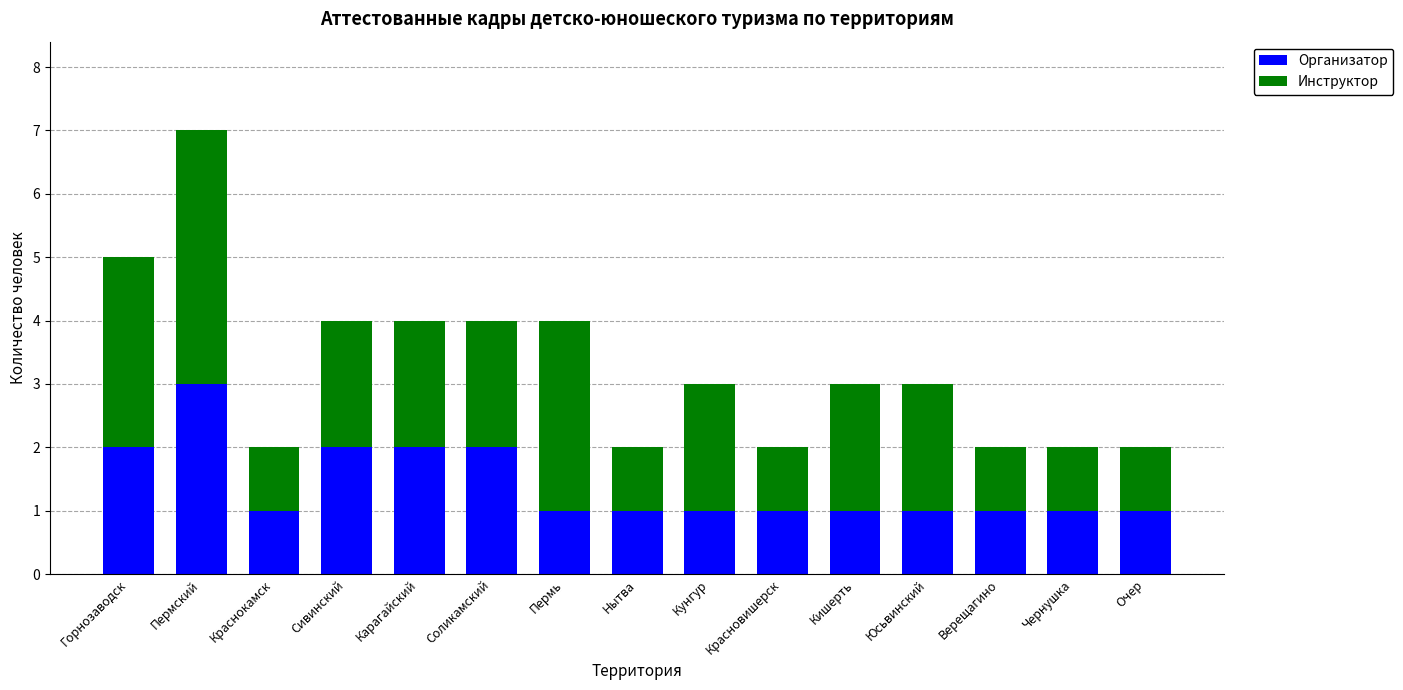

At which category is the sum across all series the highest?

Пермский